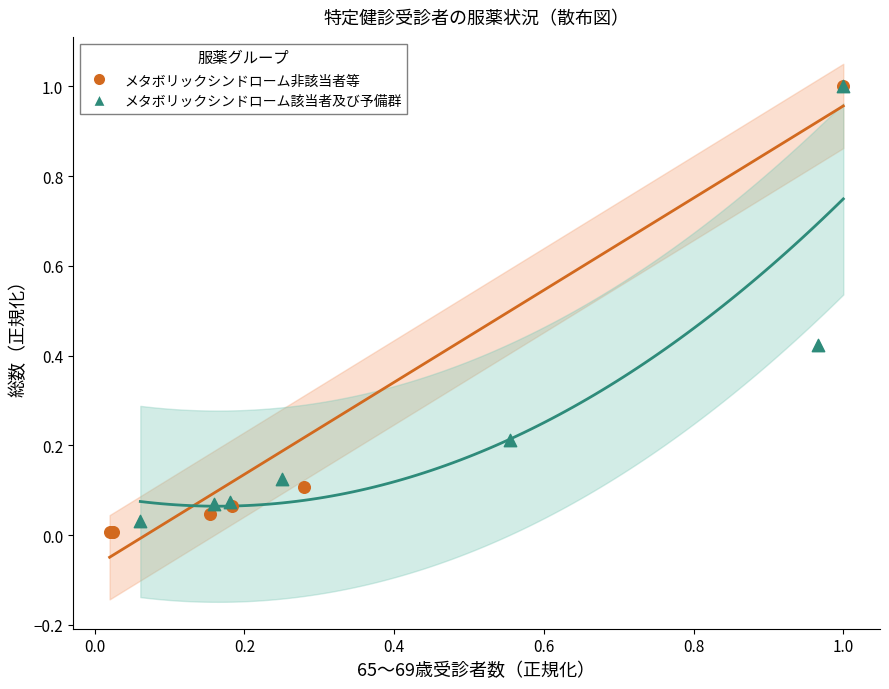

What are all the series names shown in the legend?

メタボリックシンドローム非該当者等, メタボリックシンドローム該当者及び予備群